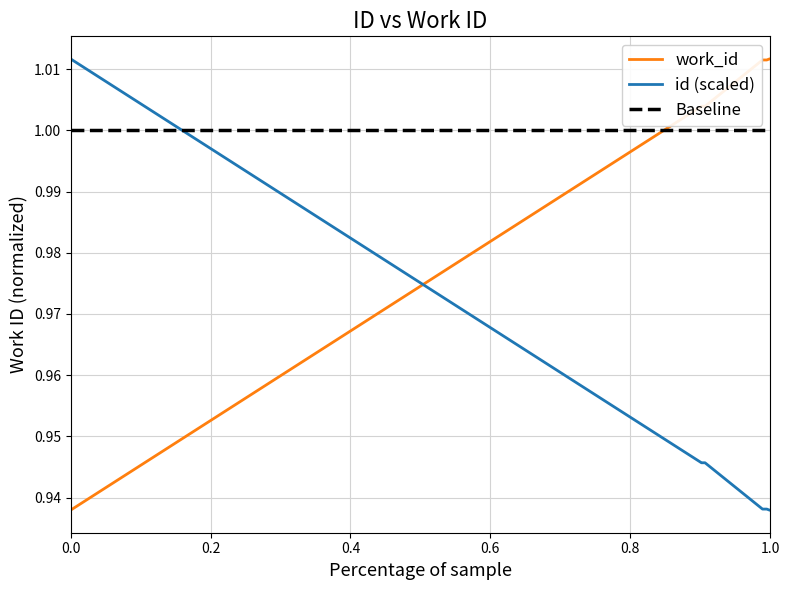

How many intersections are there between id (scaled) and work_id?

1